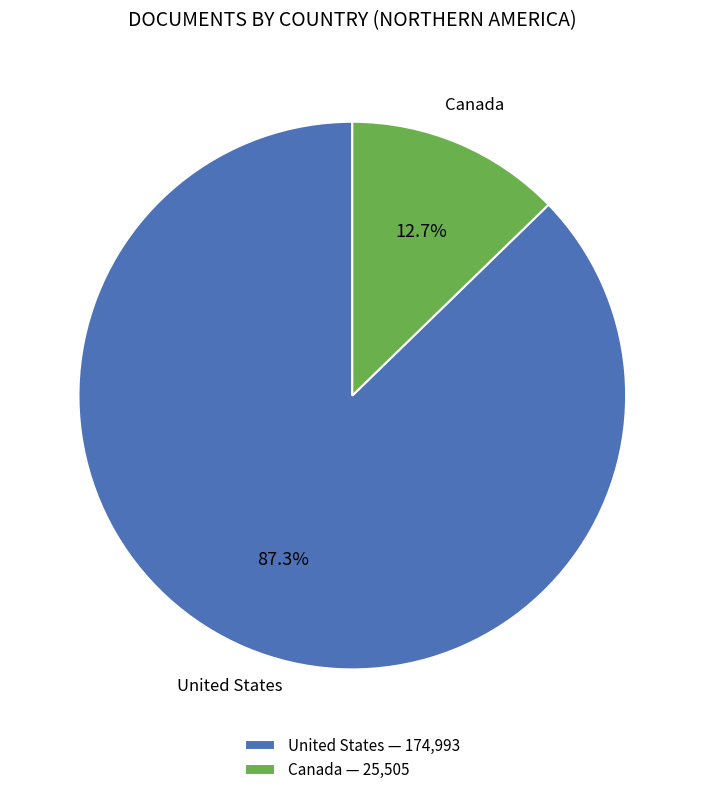

To the nearest percent, what is the combined percentage of Canada and United States?

100%